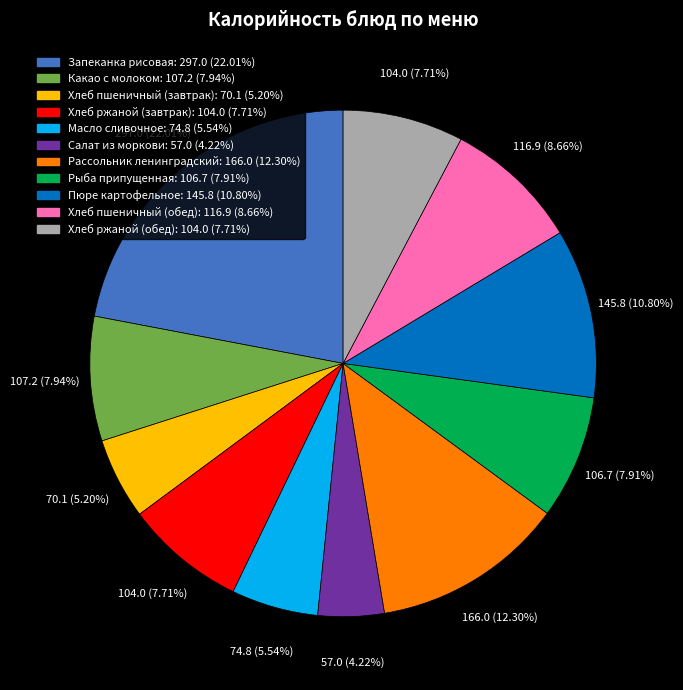

To the nearest percent, what is the combined percentage of Салат из моркови and Хлеб пшеничный (обед)?

13%